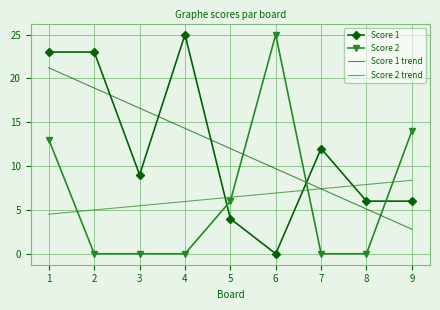

True or false: Score 2 has a value of 0.0 at 8.

True